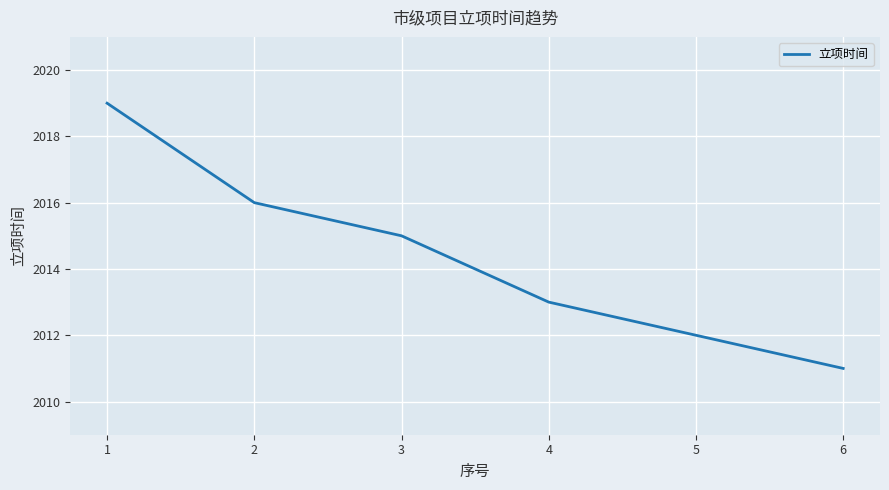

Read the value at 2.

2016